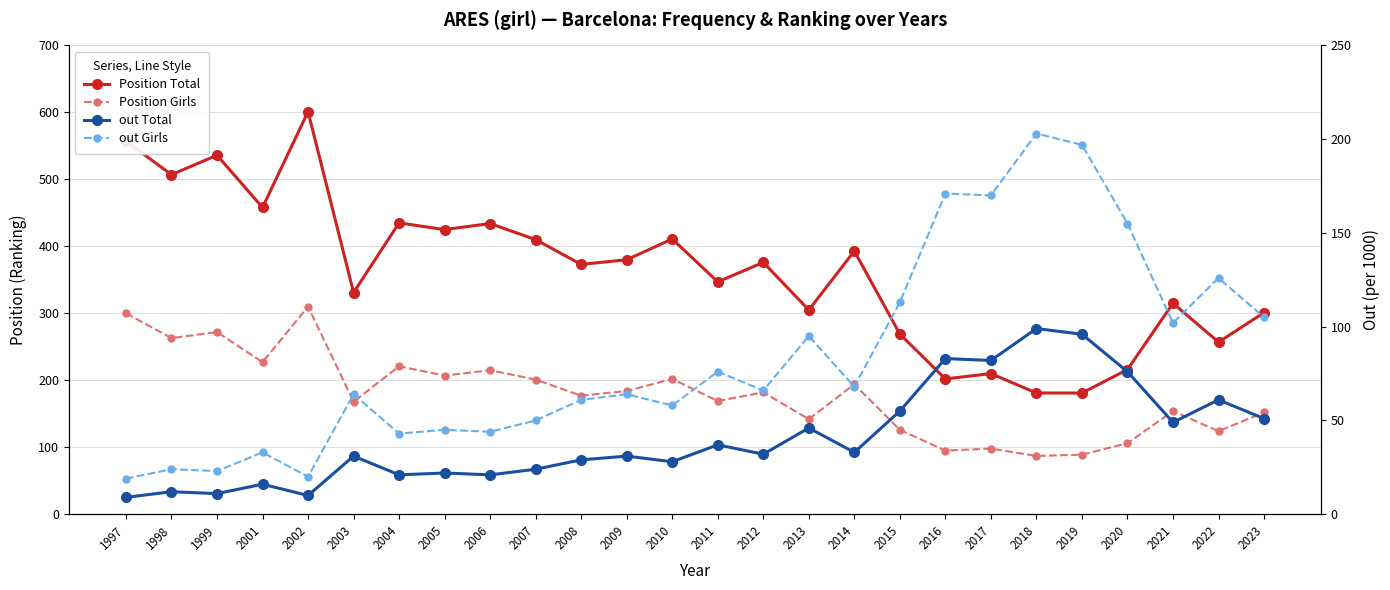

Which label corresponds to the largest value in the chart?

2002